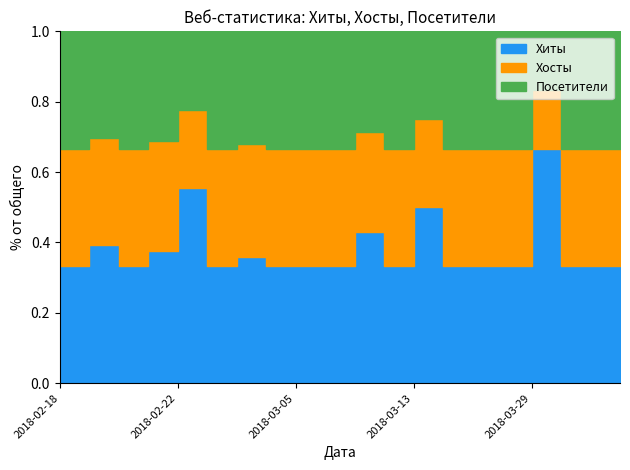

What is the difference between the maximum and minimum values in the Хосты series?

7